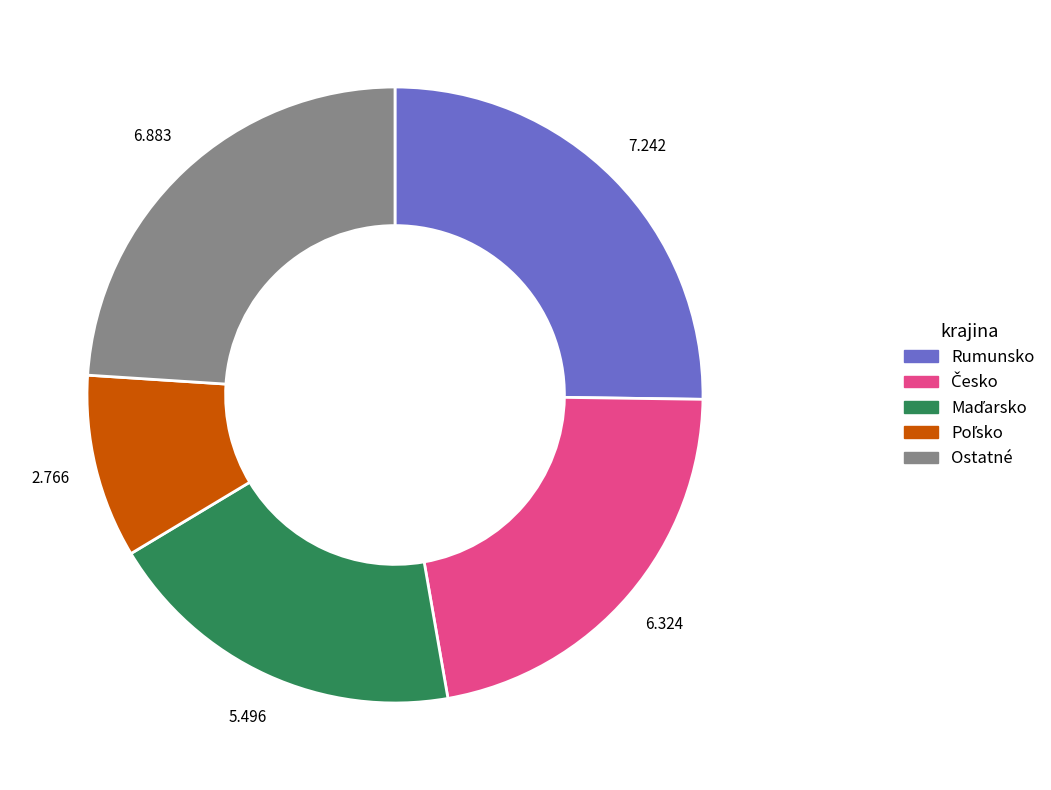

Does any single category account for the majority?

No